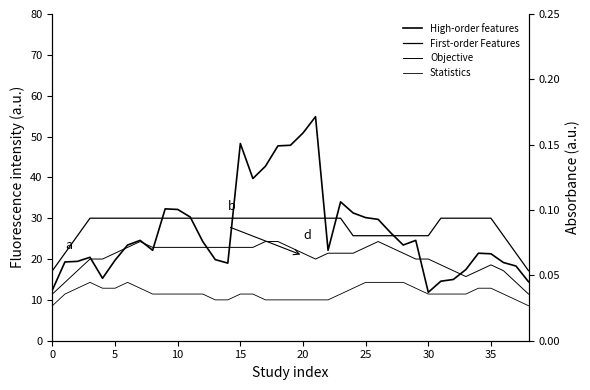

What are all the series names shown in the legend?

High-order features, First-order Features, Objective, Statistics